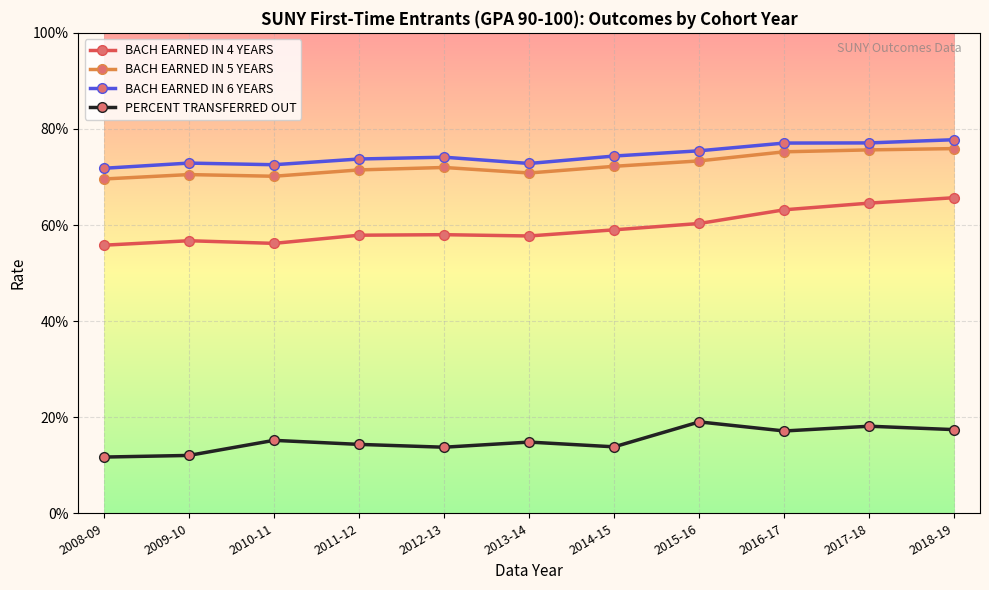

Which series has the widest spread of values?

BACH EARNED IN 4 YEARS